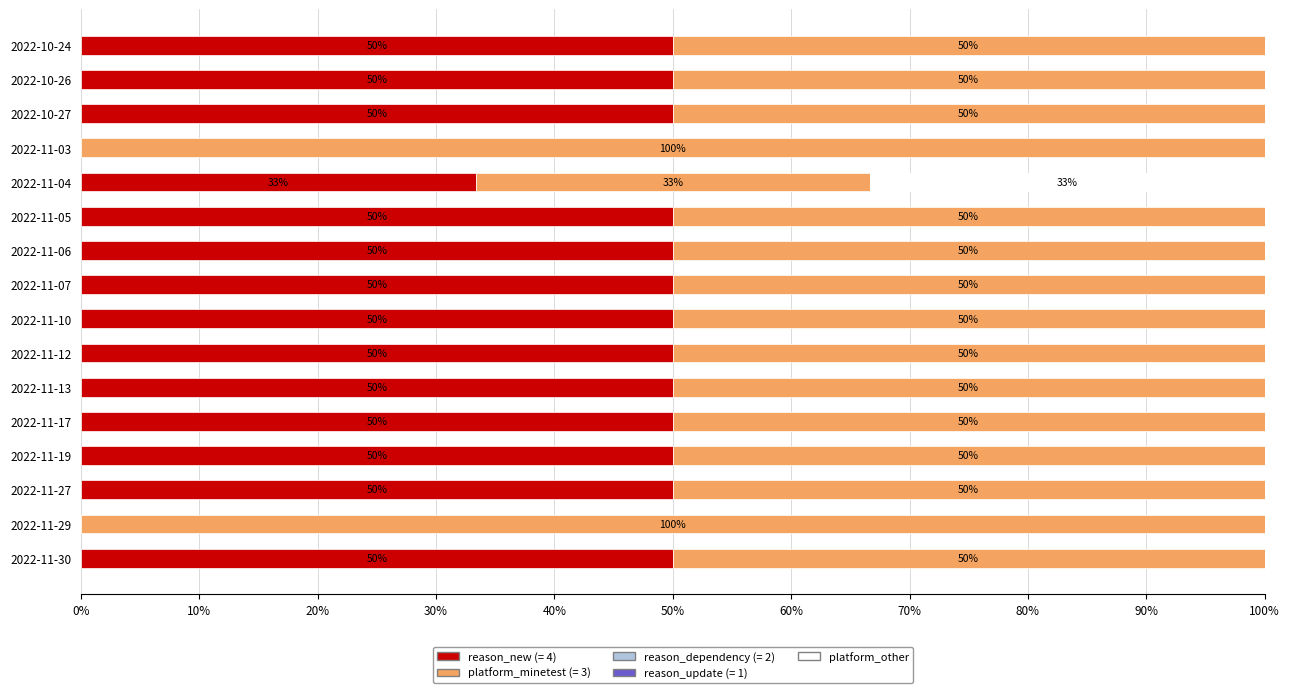

What is the total value across all series at 2022-11-29?

100.0